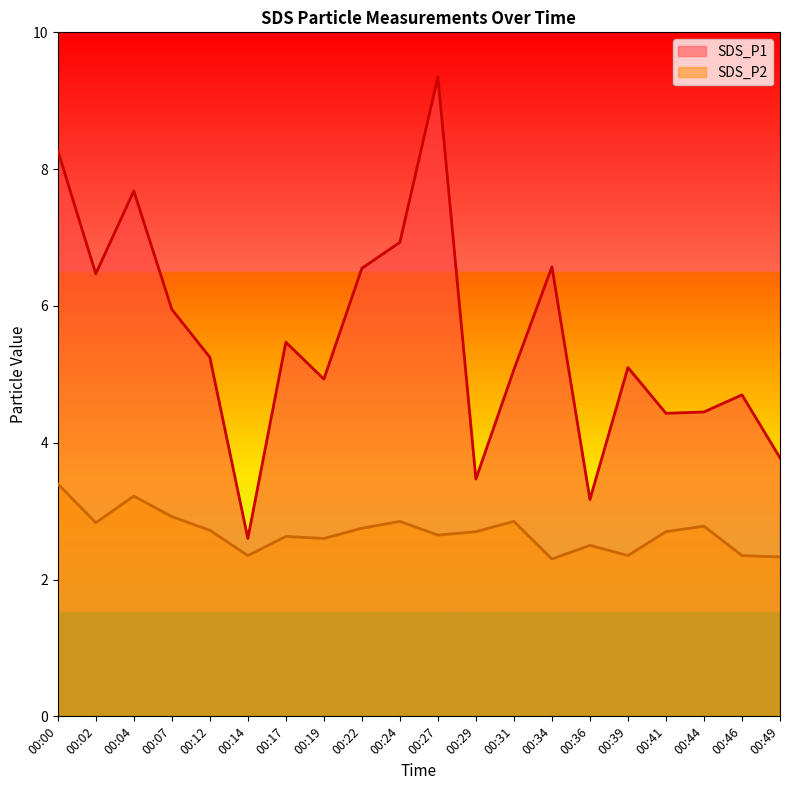

Read the SDS_P2 value at 00:24.

2.9